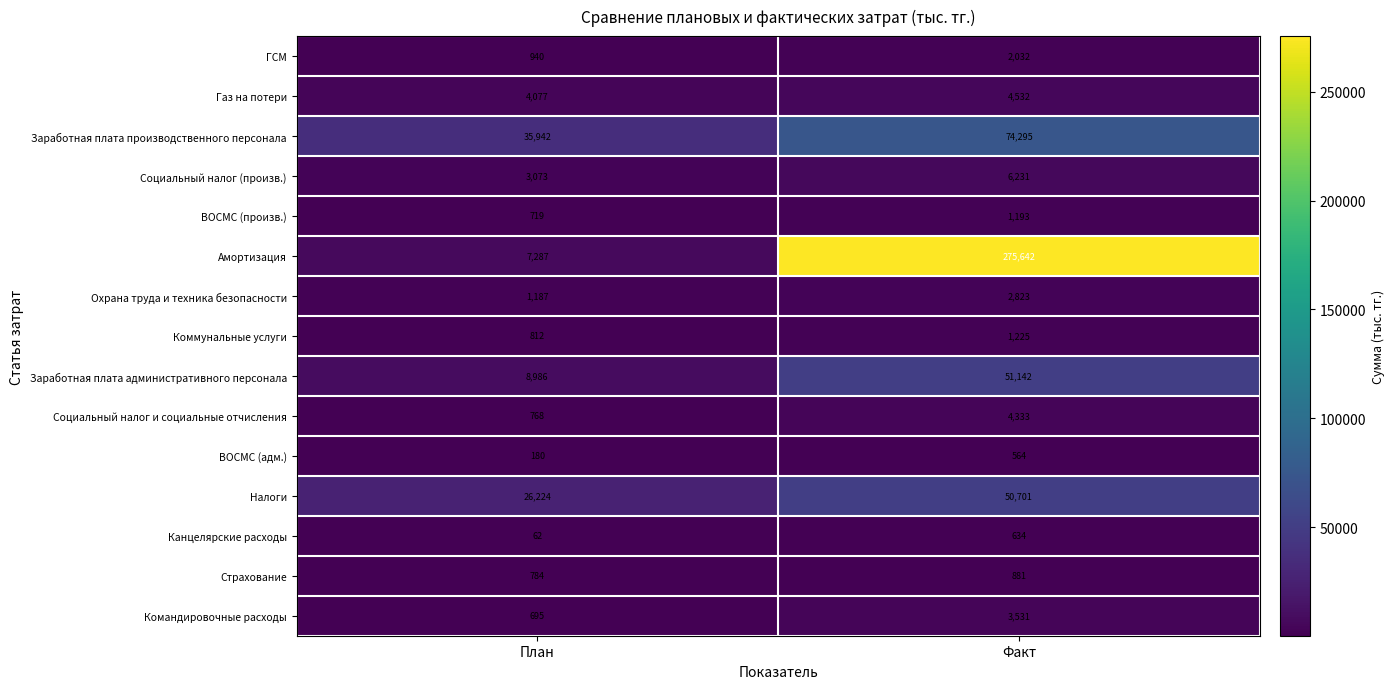

Reading left to right, what are all the values shown in this chart?

ГСМ: 940	2032
Газ на потери: 4077	4532
Заработная плата производственного персонала: 35942	74295
Социальный налог (произв.): 3073	6231
ВОСМС (произв.): 719	1193
Амортизация: 7287	275642
Охрана труда и техника безопасности: 1187	2823
Коммунальные услуги: 812	1225
Заработная плата административного персонала: 8986	51142
Социальный налог и социальные отчисления: 768	4333
ВОСМС (адм.): 180	564
Налоги: 26224	50701
Канцелярские расходы: 62	634
Страхование: 784	881
Командировочные расходы: 695	3531